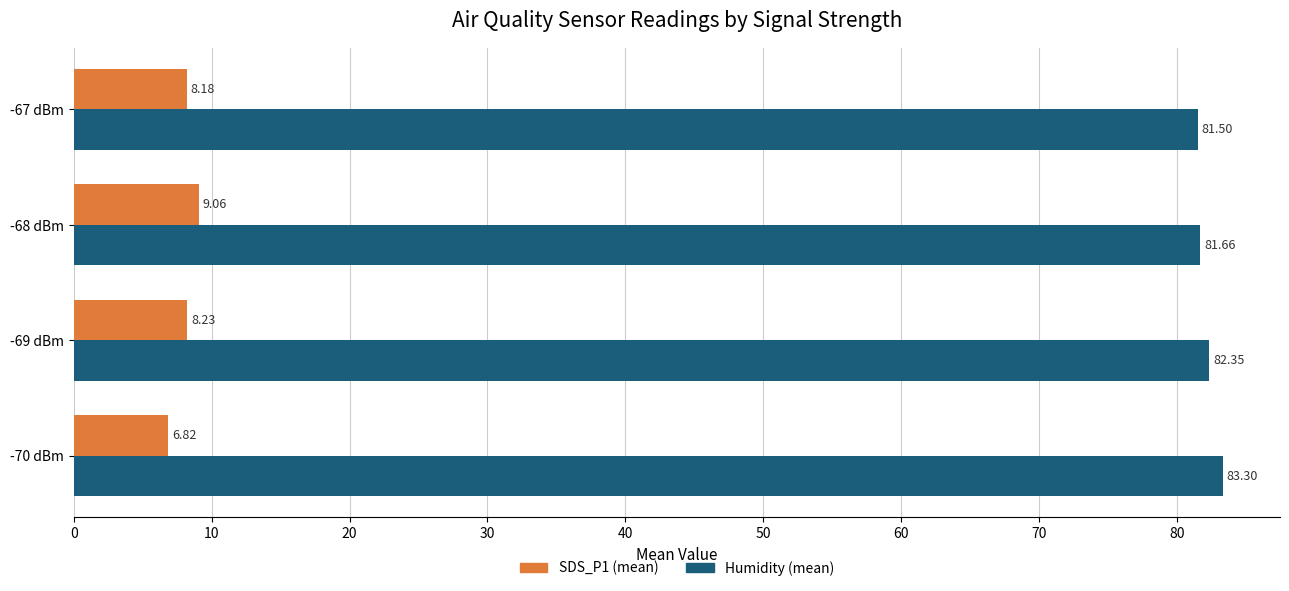

What is the sum of all Humidity (mean) values?

328.8